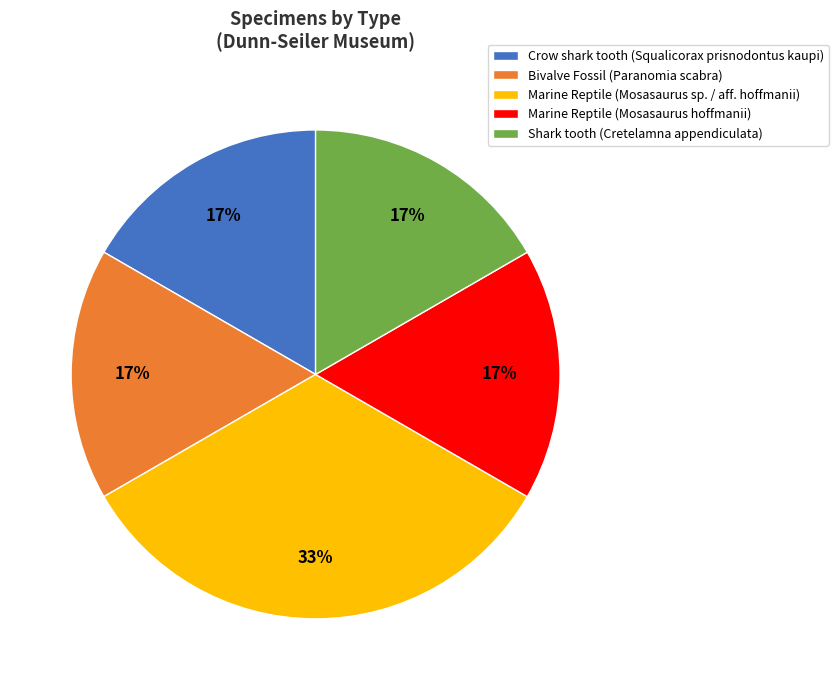

How many segments does this pie chart have?

5